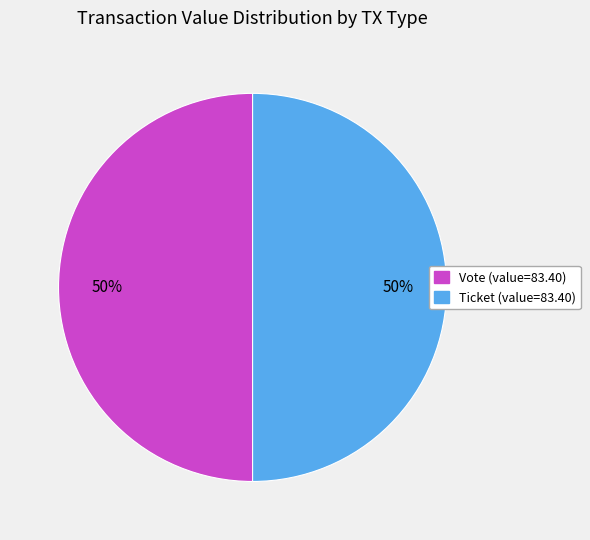

To the nearest percent, what is the average slice percentage?

50%